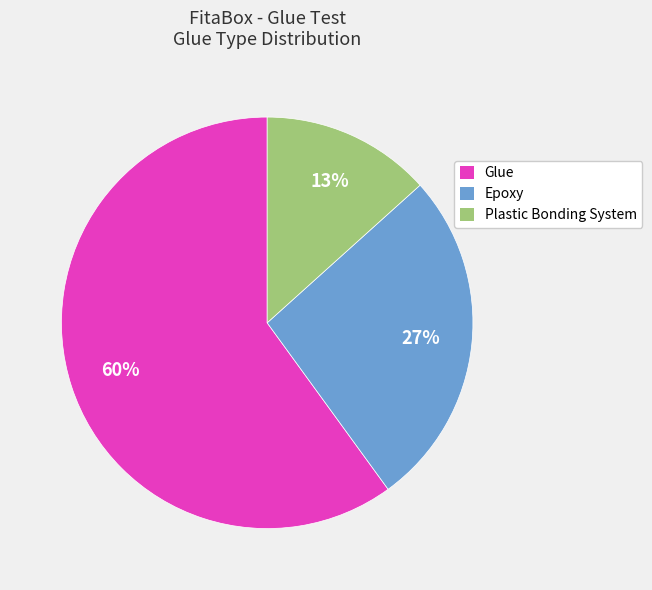

To the nearest percent, what is the difference between the Glue and Epoxy slice percentages?

33%